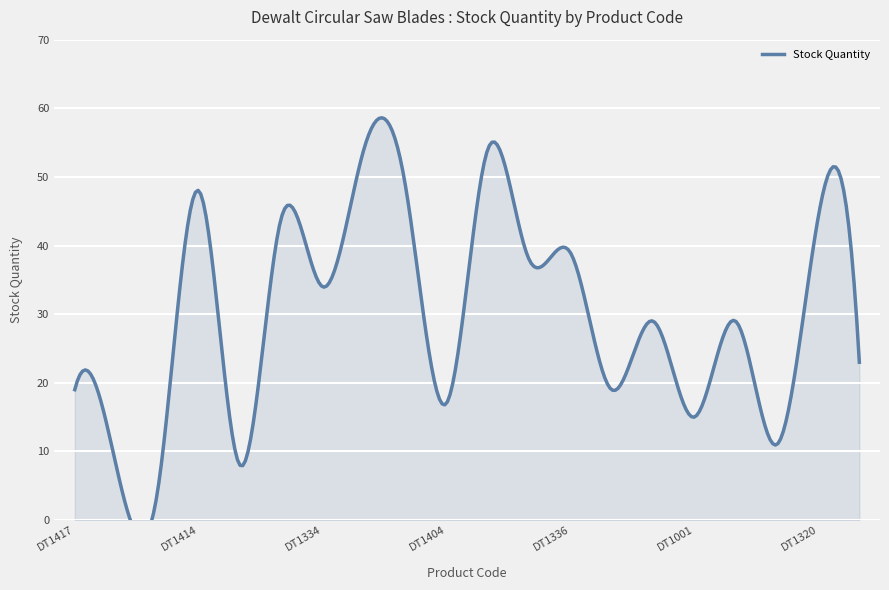

What is the sum of the values at DT1341 and DT1334?

72